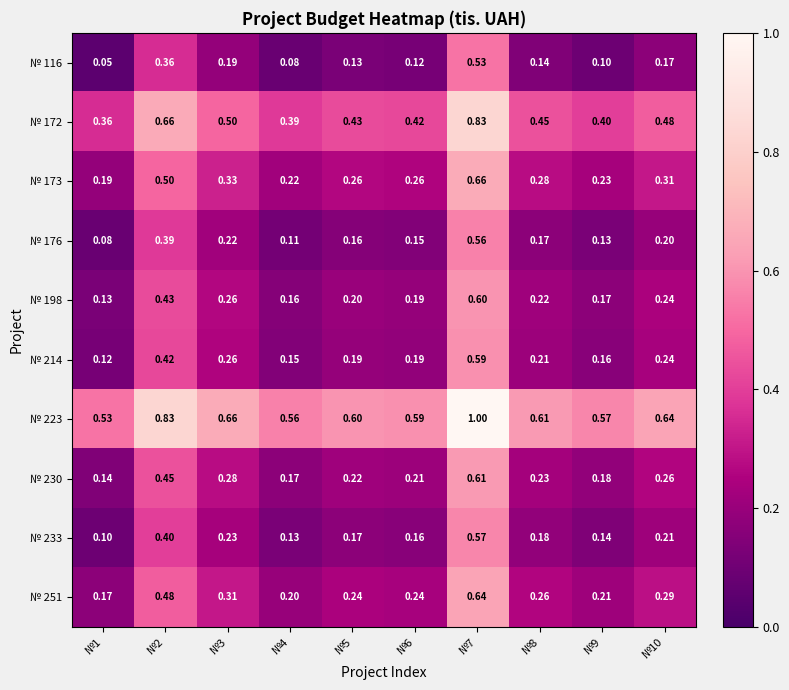

Is the value of № 214 at №2 greater than the value of № 173 at №10?

Yes